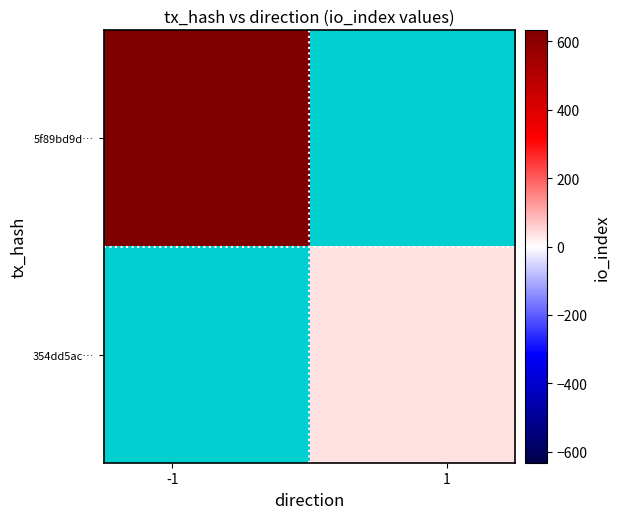

Count the number of categories in the chart.

2